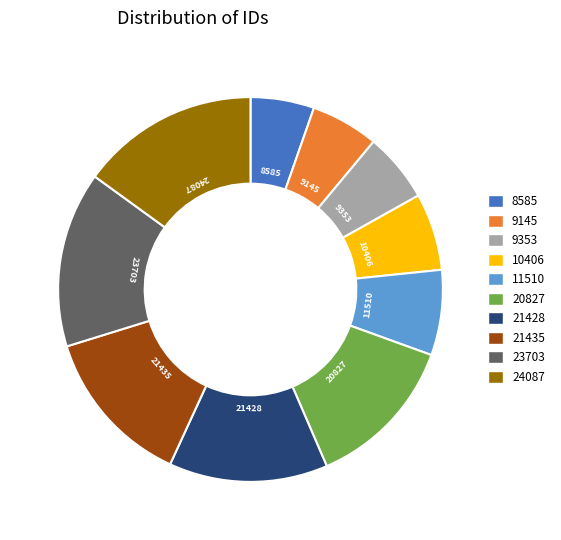

Count the number of slices in the pie.

10